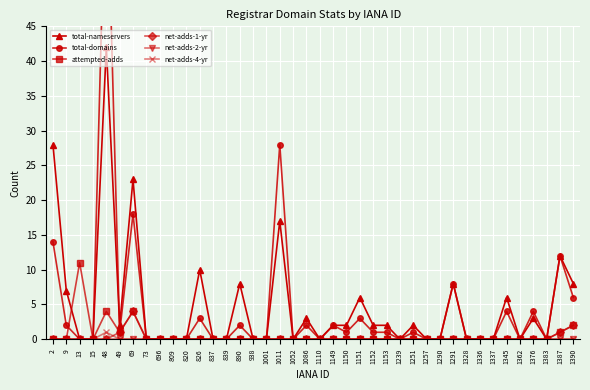

Where is the first local minimum for attempted-adds?

15